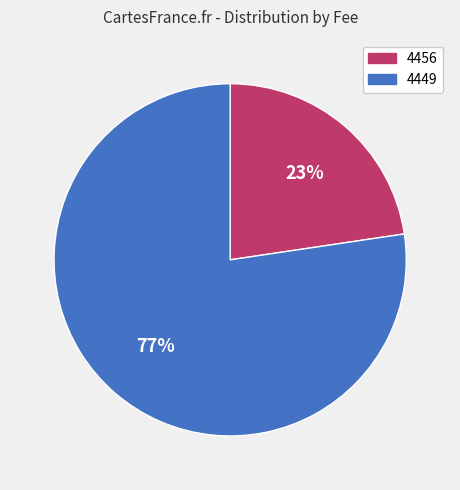

Count the number of slices in the pie.

2